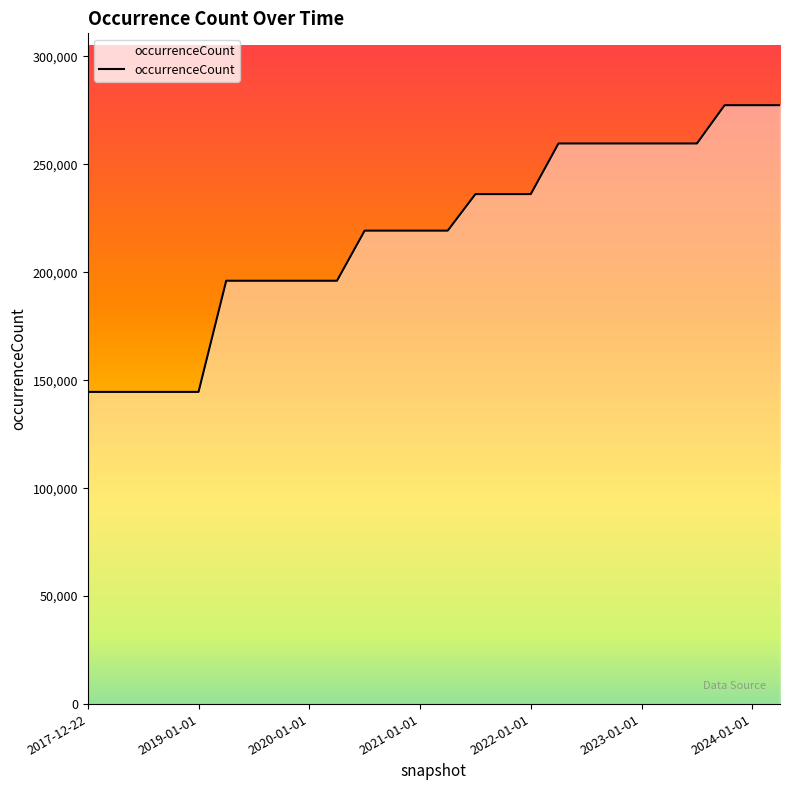

What is the smallest value displayed?

144568